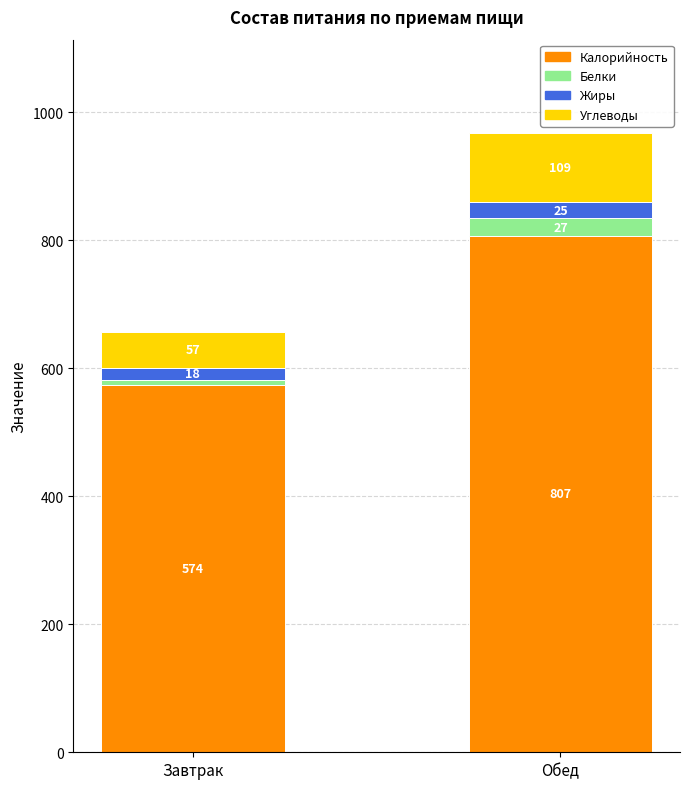

Is it true that Калорийность equals 1300 at Обед?

False